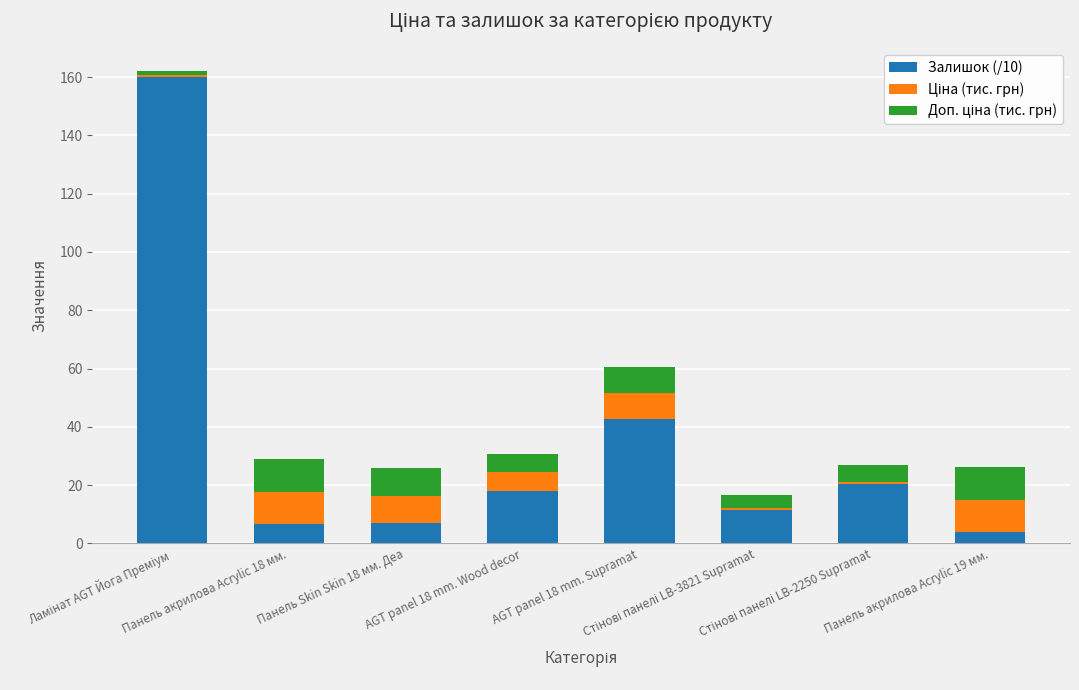

What is the difference between the second highest and second lowest values in the Залишок (/10) series?

36.2